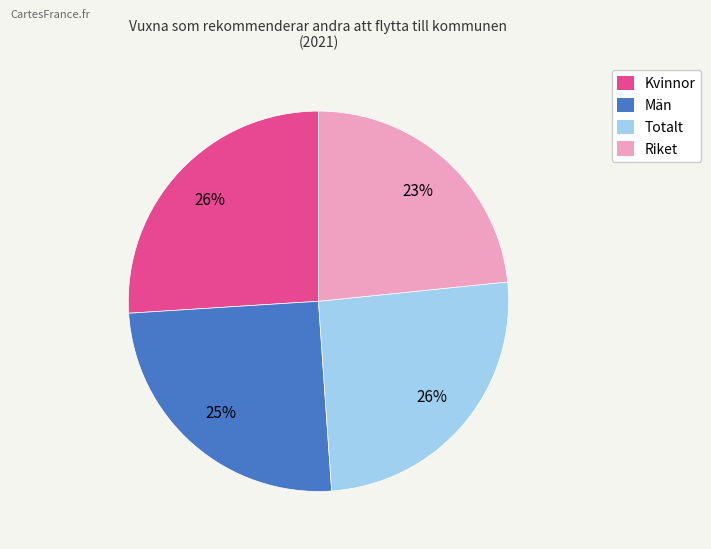

To the nearest percent, what is the combined percentage of Män and Riket?

48%